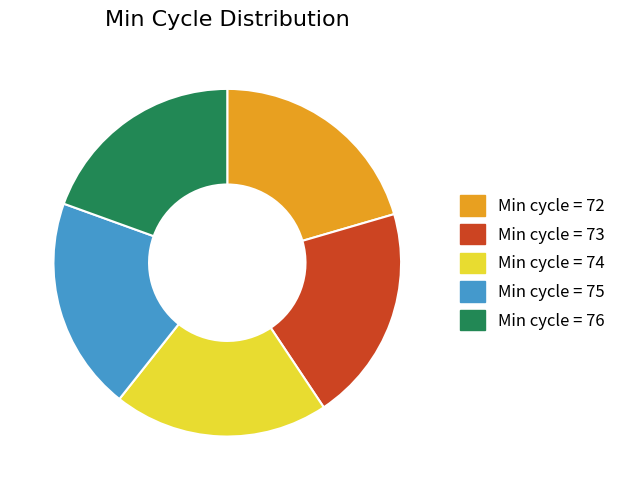

How many segments does this pie chart have?

5